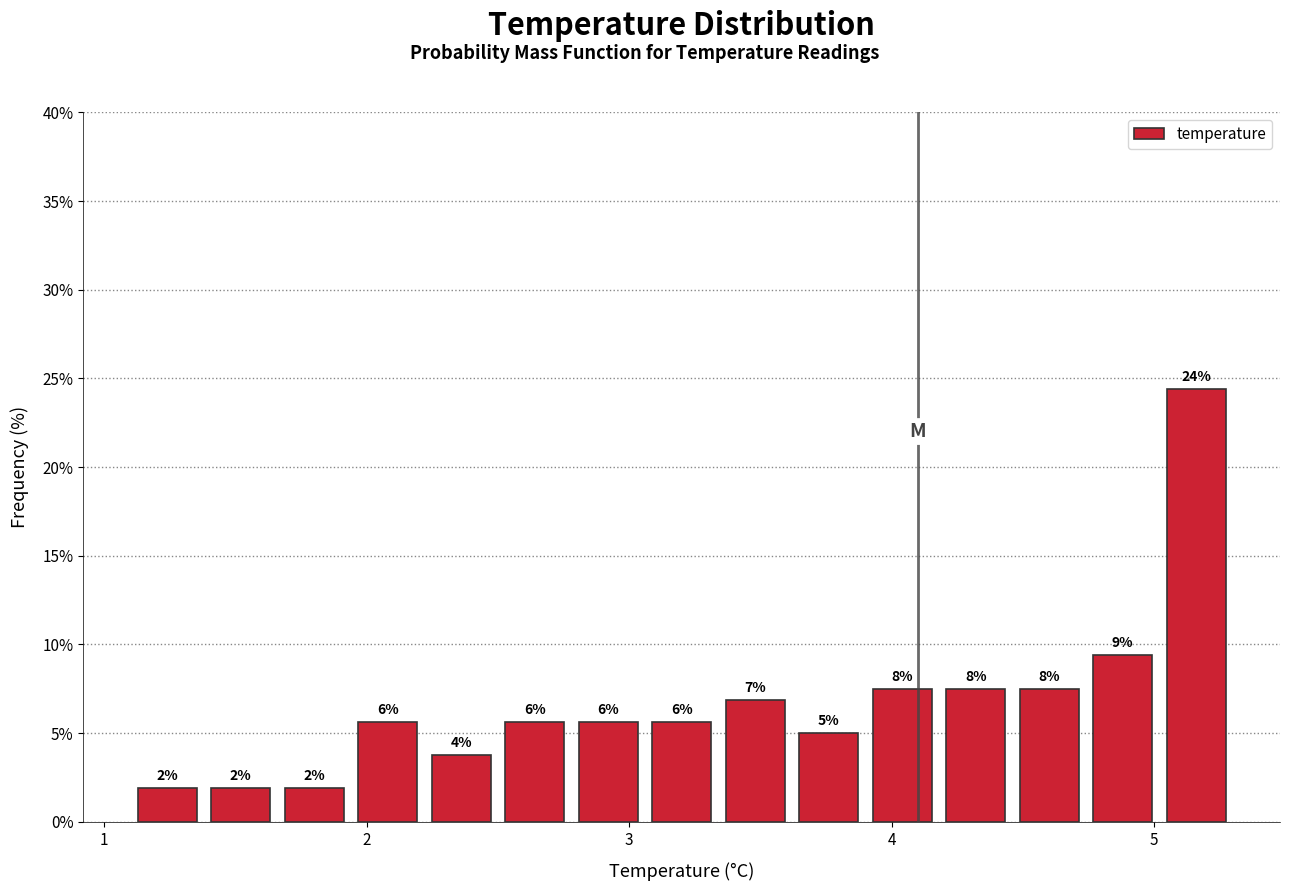

Read against the x-axis, roughly where is the centre of the tallest bar?

5.2